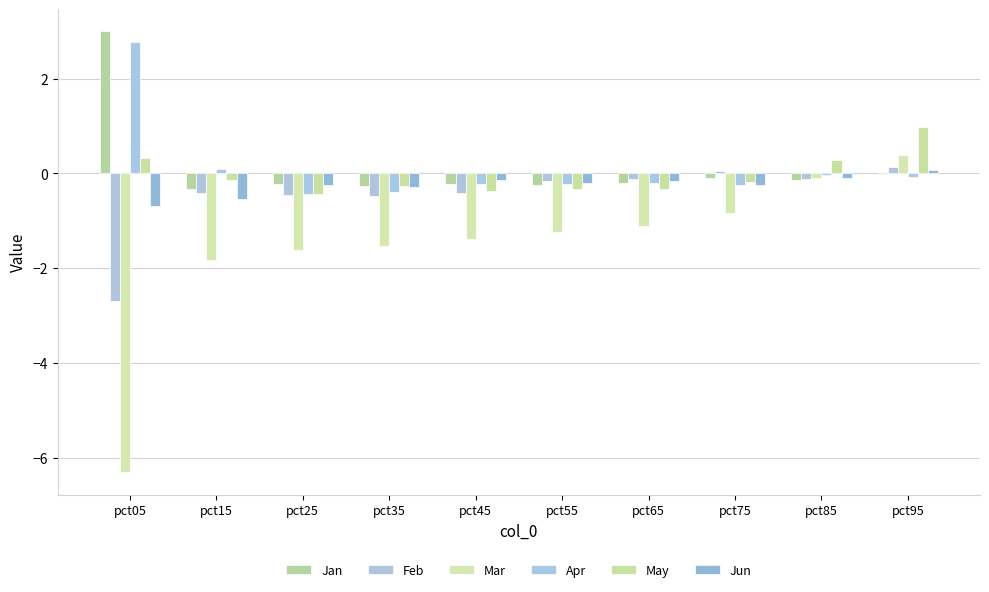

Between pct15 and pct35, which series saw the biggest shift?

Apr